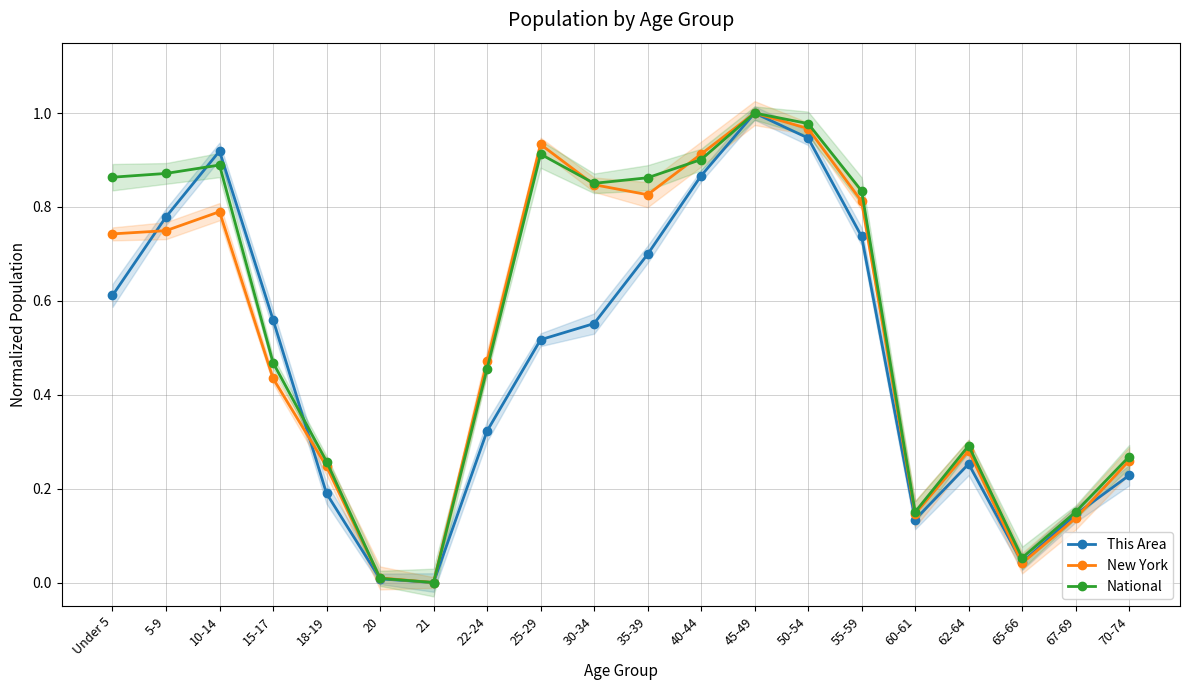

What is the label of the 2nd point from the left?

5-9